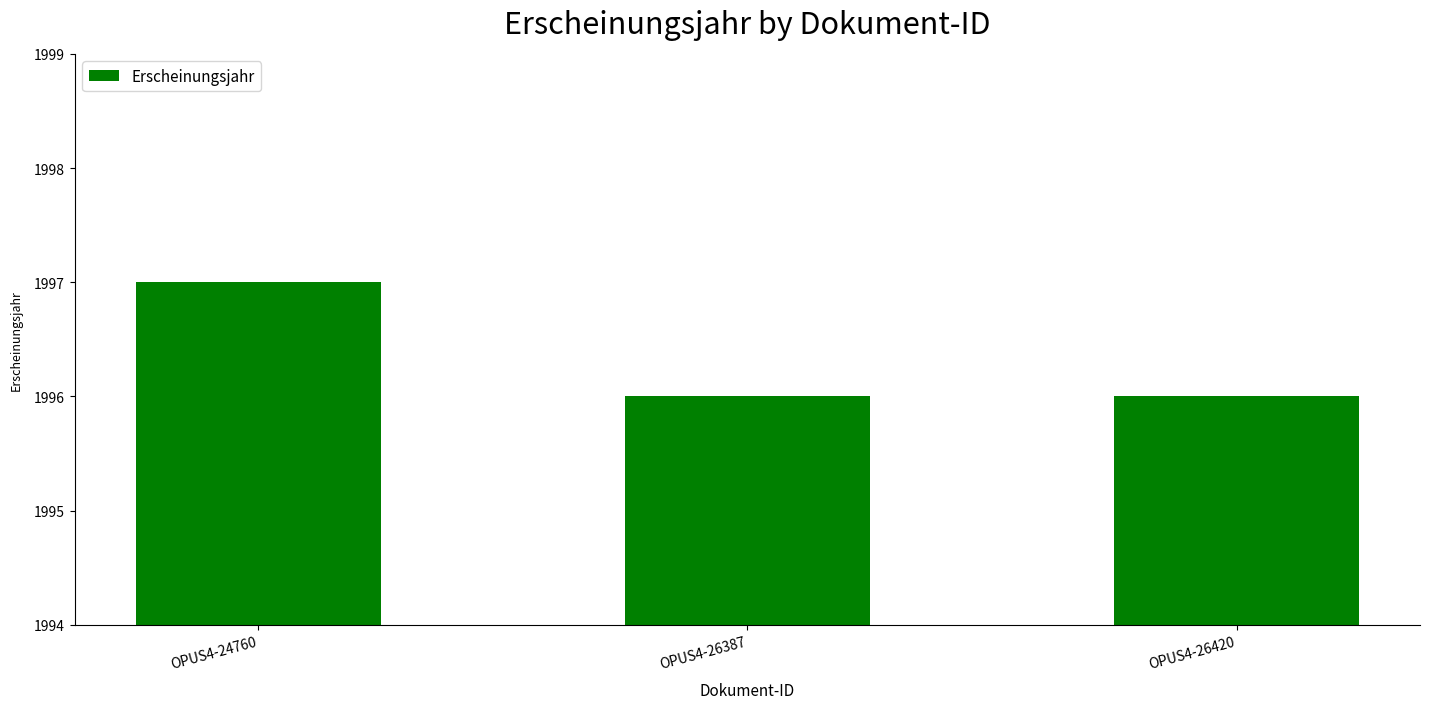

True or false: the data shows 3516 at OPUS4-26420.

False